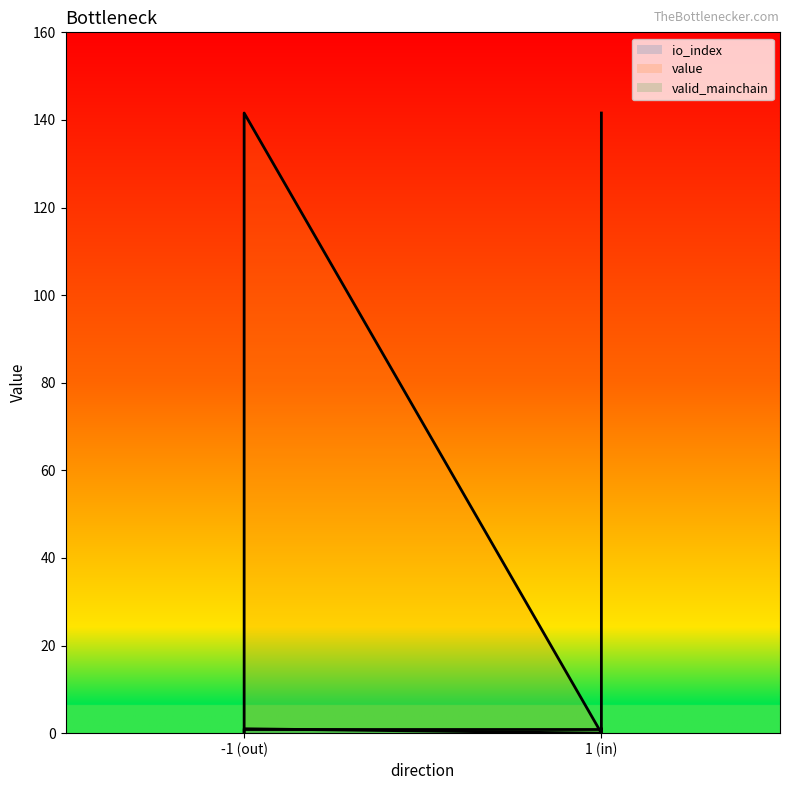

Between -1 (out) and 1 (in), which is larger?

-1 (out)